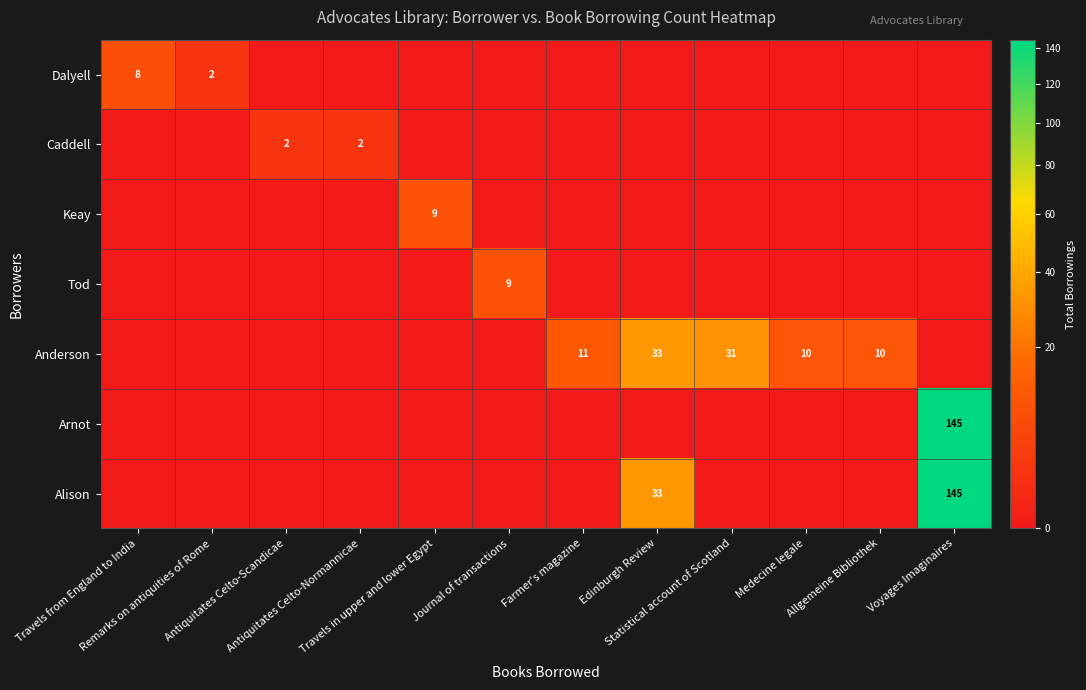

What is the maximum value for Tod?

9